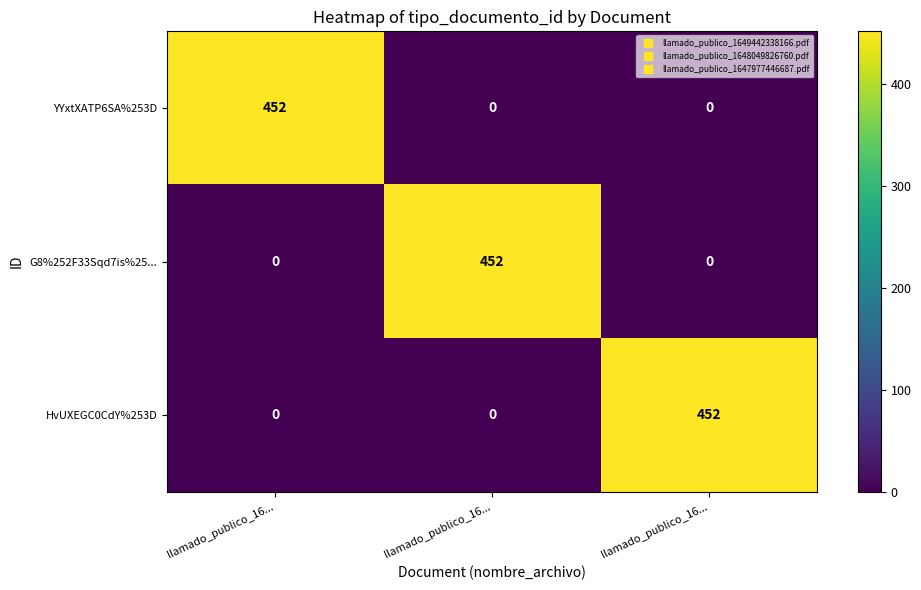

How many values in HvUXEGC0CdY%253D are above zero?

1